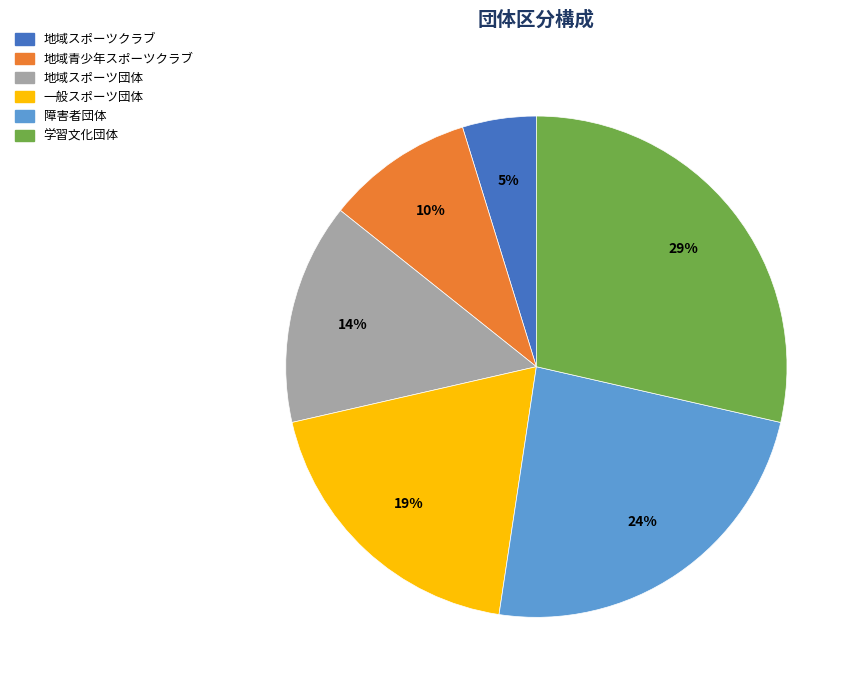

What percentage is the 地域青少年スポーツクラブ slice, to the nearest percent?

10%